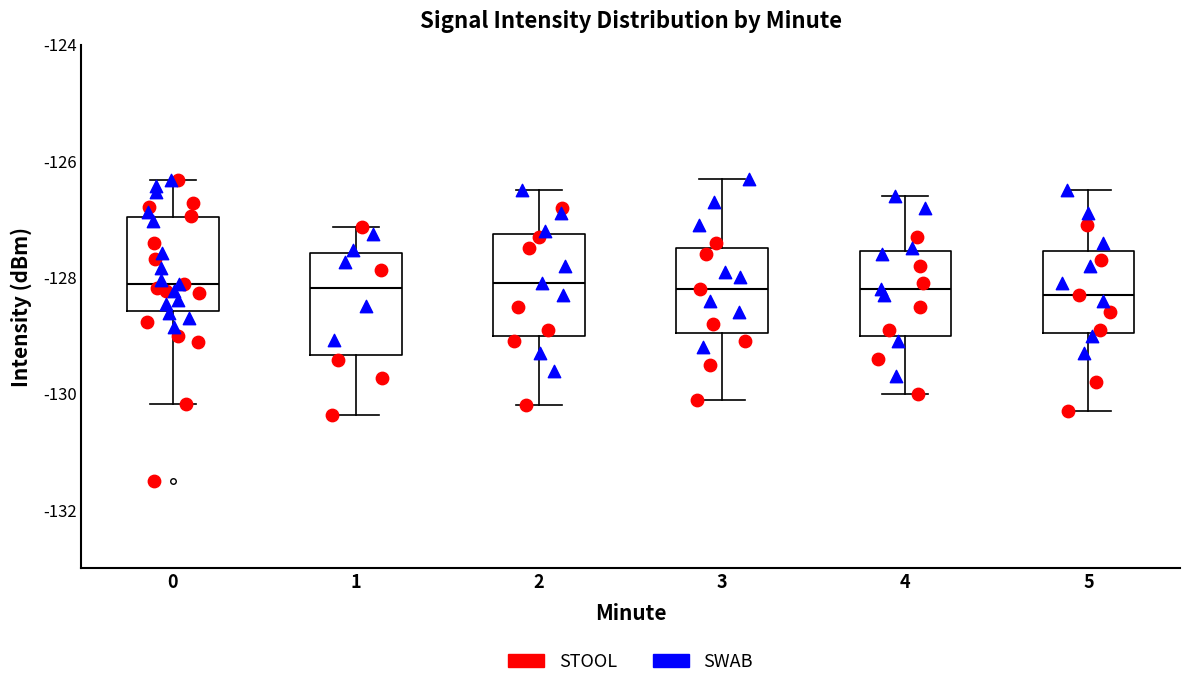

Reading left to right, transcribe this box plot: for each box, give where its median line is, the range the box spans, and where its two whiskers end, as read against the y-axis. The values are not printed on the chart, so give them approximately, as read against the axis.

0: median -128.2, box -128.6 to -127.0, whiskers -130.2 to -126.4
1: median -128.2, box -129.4 to -127.6, whiskers -130.4 to -127.2
2: median -128.0, box -129.0 to -127.2, whiskers -130.2 to -126.4
3: median -128.2, box -129.0 to -127.4, whiskers -130.0 to -126.2
4: median -128.2, box -129.0 to -127.6, whiskers -130.0 to -126.6
5: median -128.2, box -129.0 to -127.6, whiskers -130.2 to -126.4